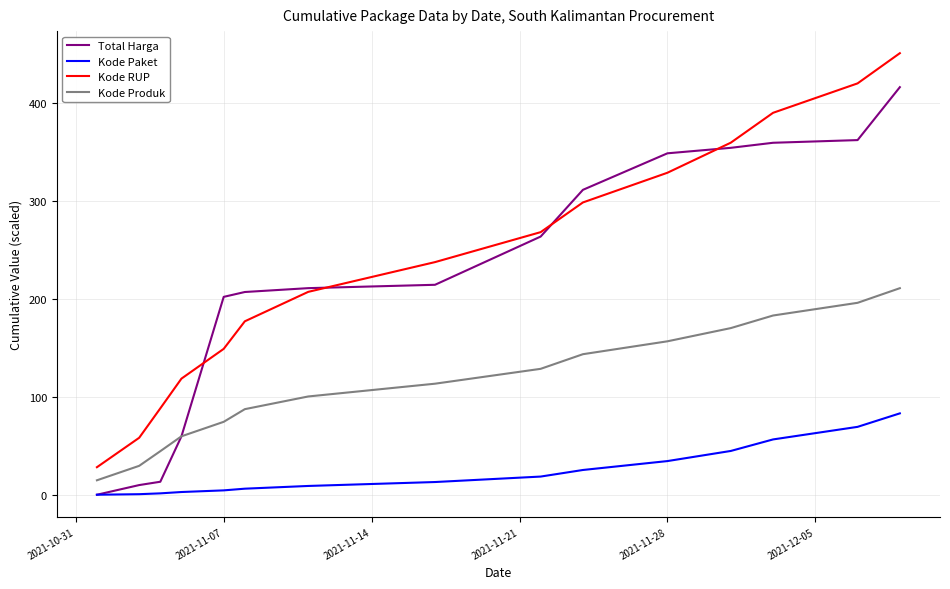

List the series in order of their peak value, lowest first.

Kode Paket, Kode Produk, Total Harga, Kode RUP